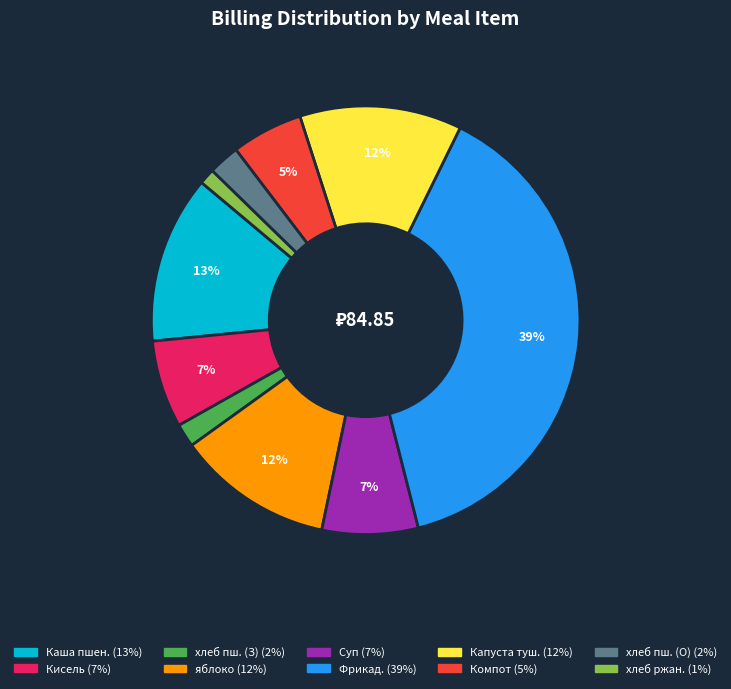

To the nearest percent, what is the difference between the largest and smallest slice percentages?

38%